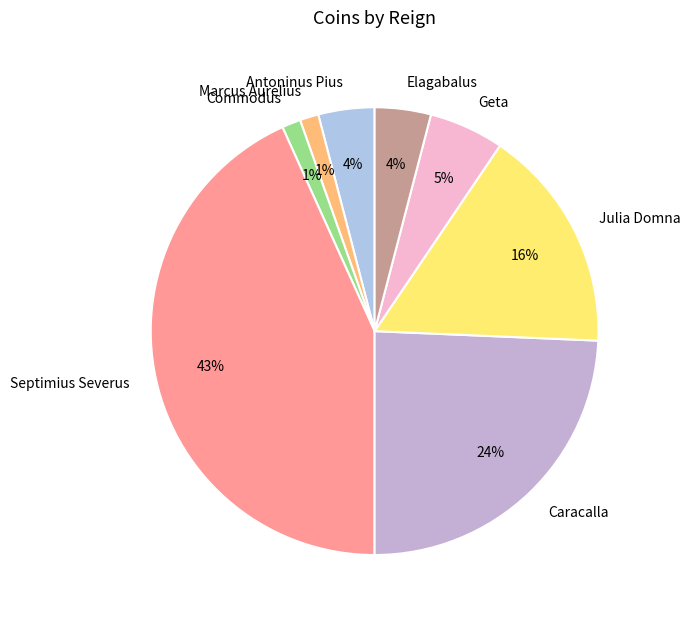

How many segments does this pie chart have?

8